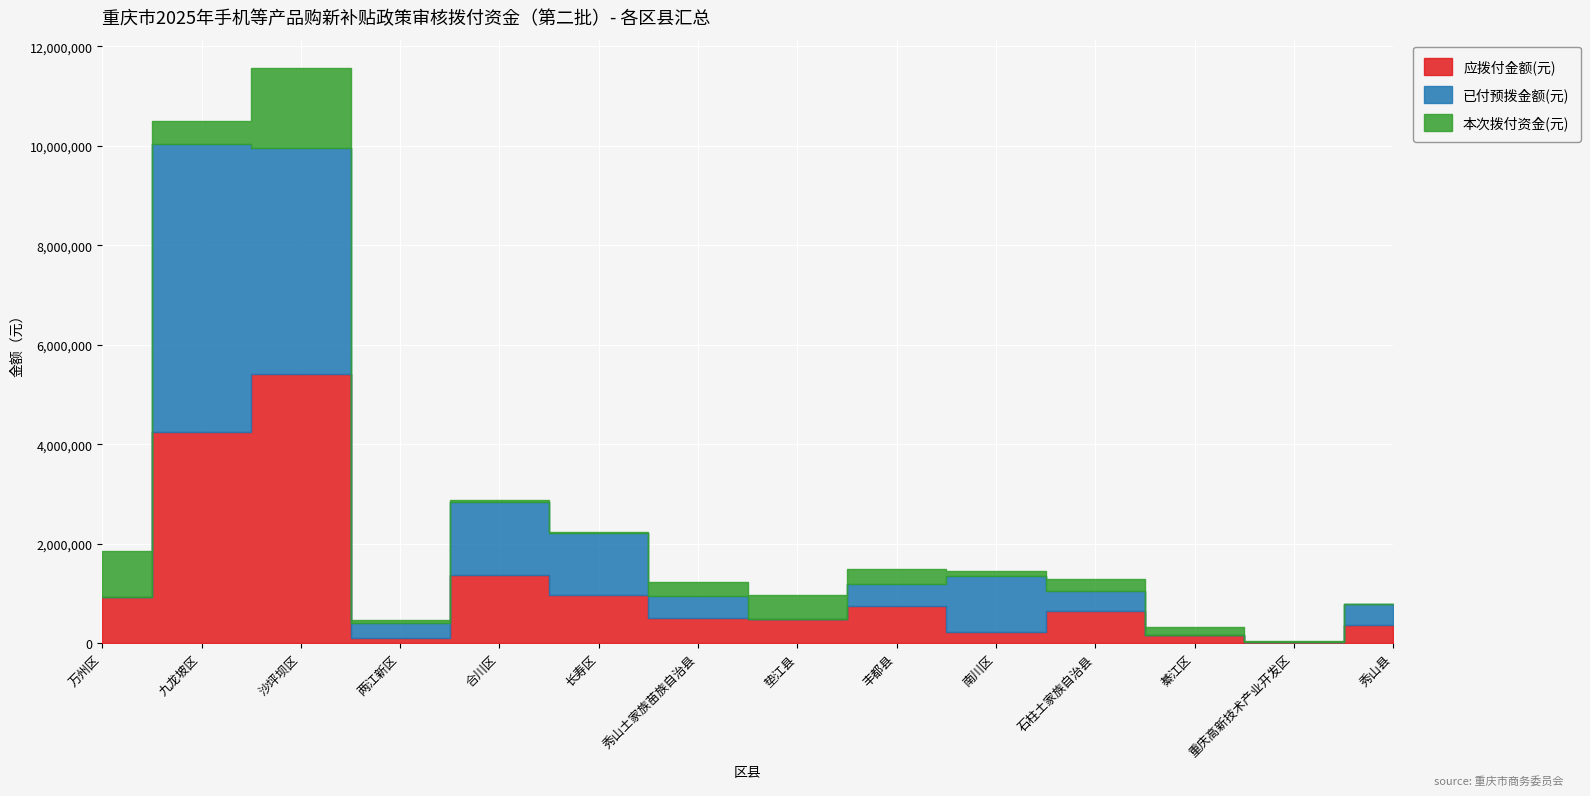

What is the label of the 1st point from the right?

秀山县